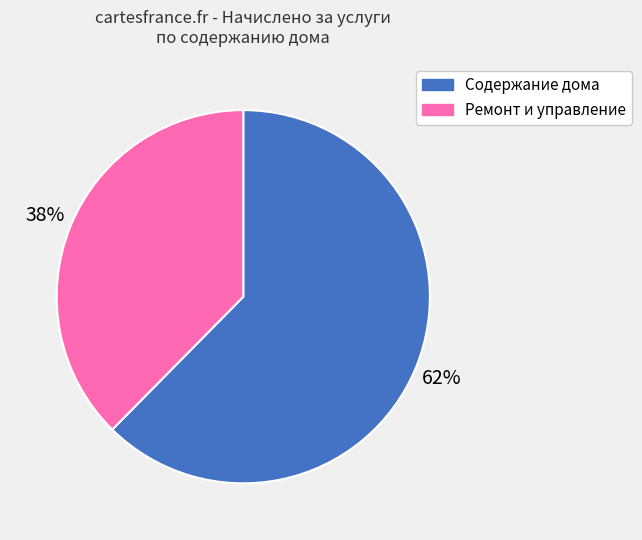

Count the number of slices in the pie.

2